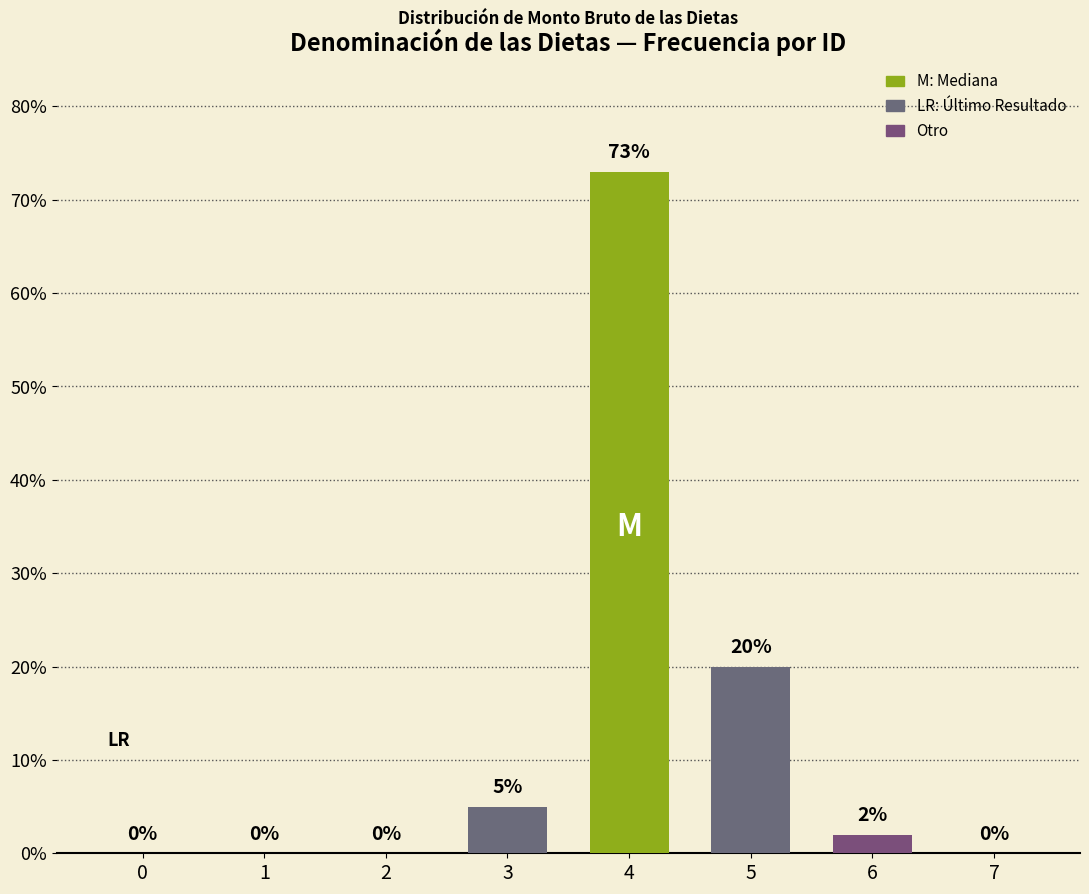

What is the greatest value displayed?

73